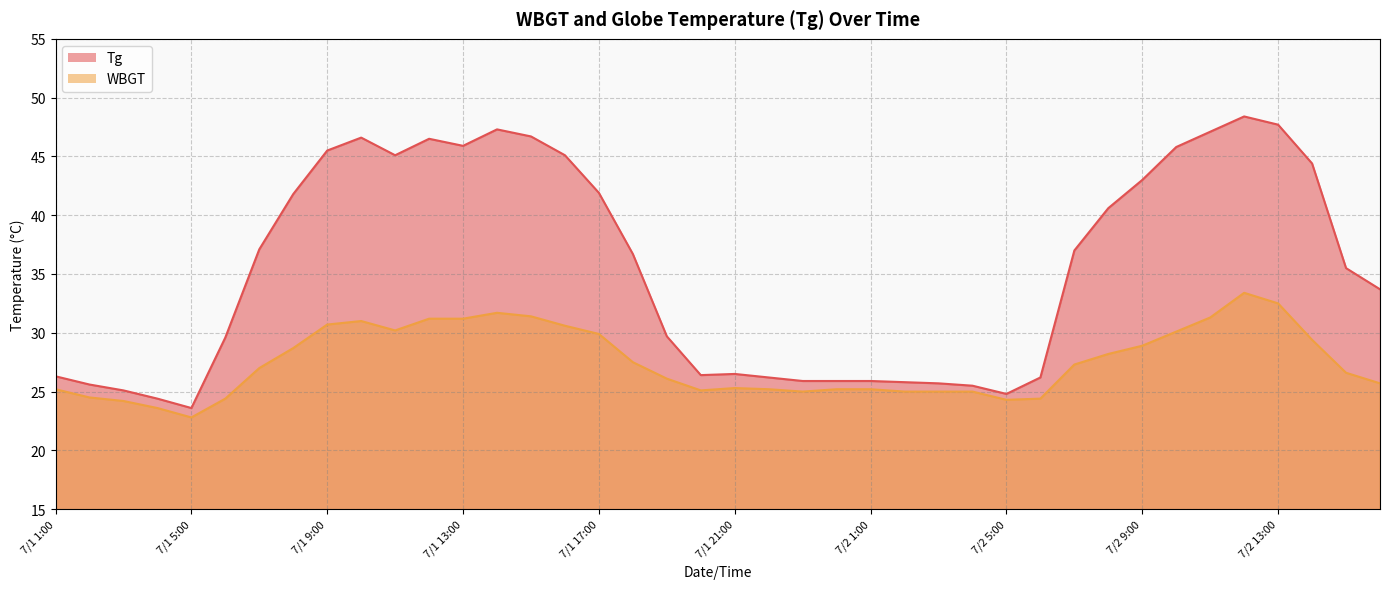

Is the value of Tg at 7/2 1:00 greater than the value of WBGT at 7/1 10:00?

No